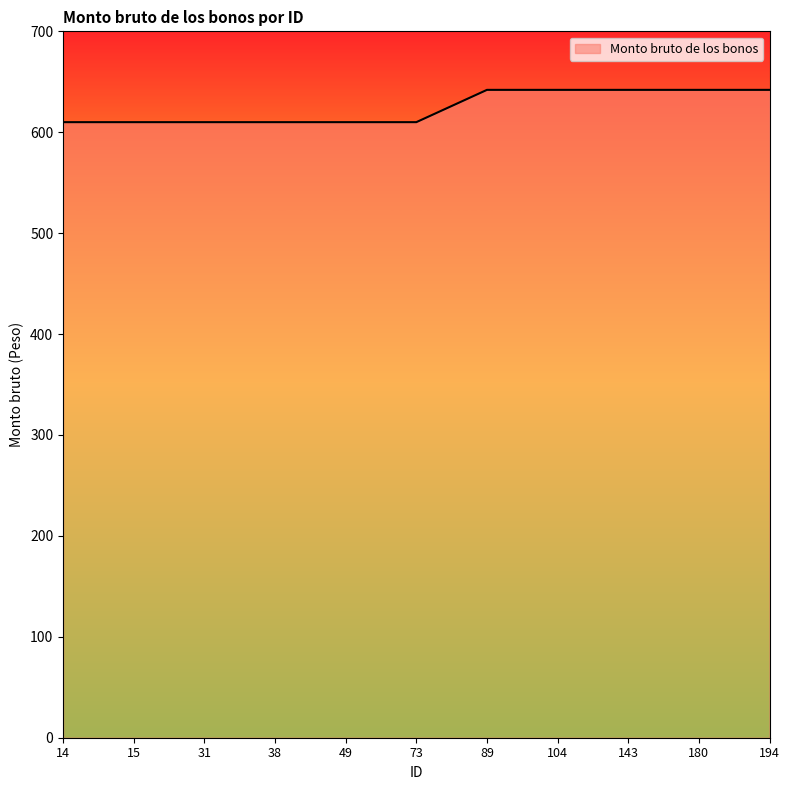

What is the maximum value shown in the chart?

642